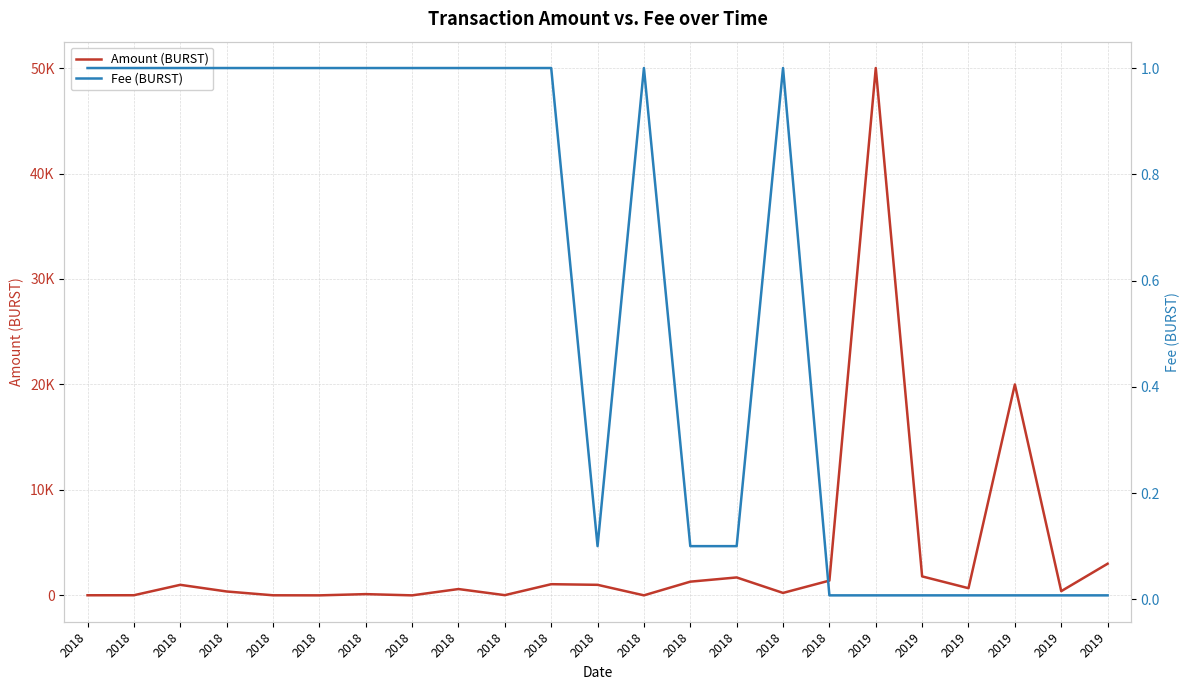

What is the value of the Amount (BURST) point at the 22nd from the left?

50000.0